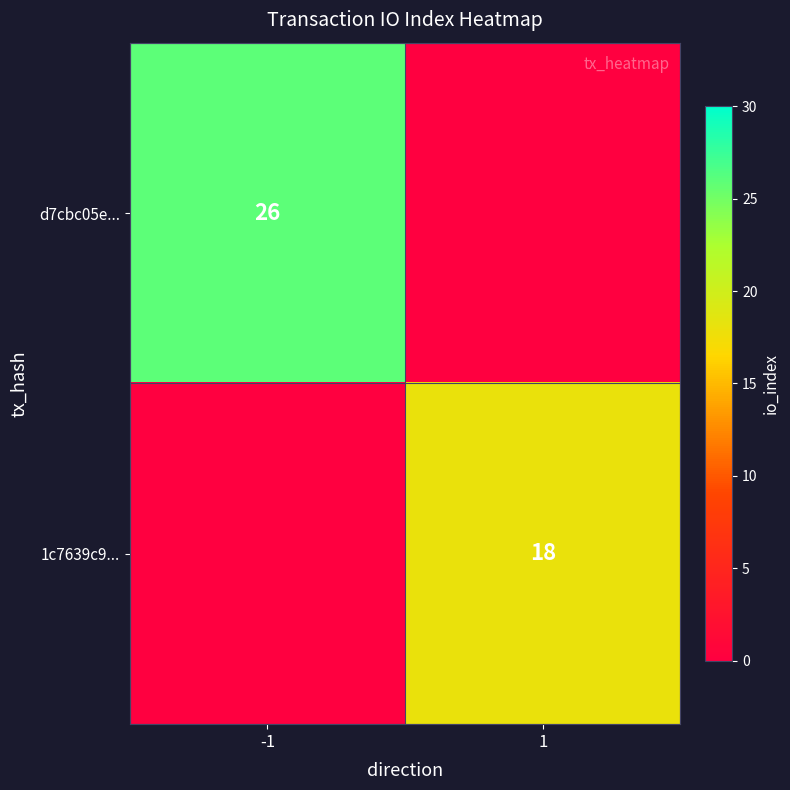

The 1c7639c9... series shows 10 at 1. True or false?

False